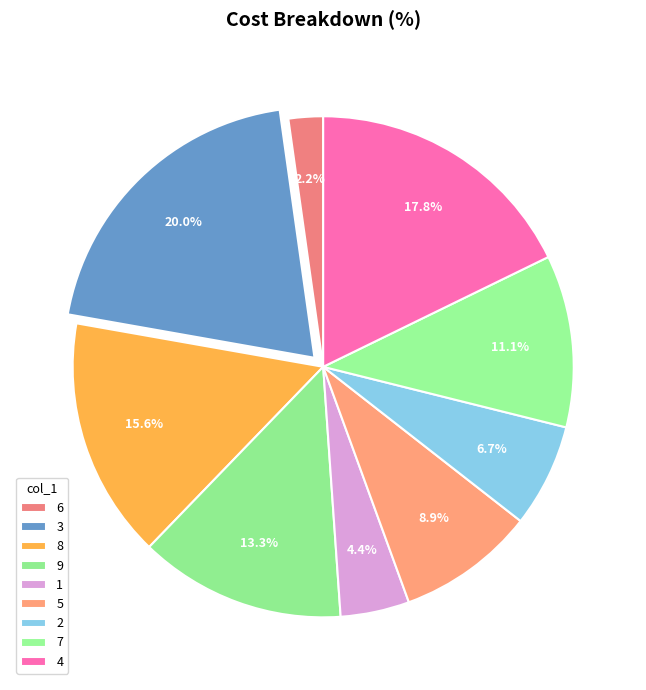

The 6 slice represents 1% of the pie. True or false?

False